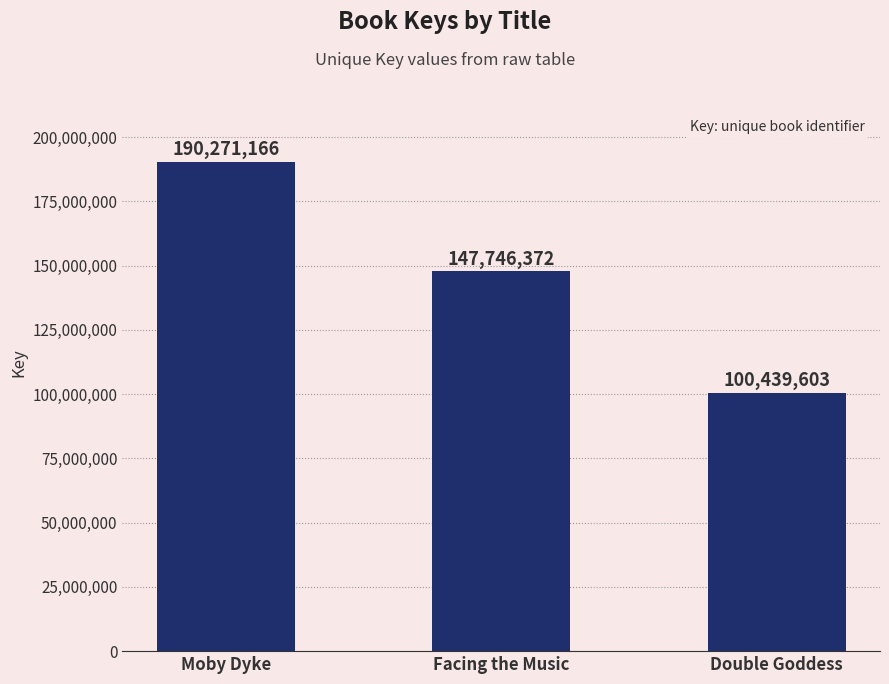

Reading left to right, transcribe all the data shown in this chart.

Moby Dyke=190271166	Facing the Music=147746372	Double Goddess=100439603